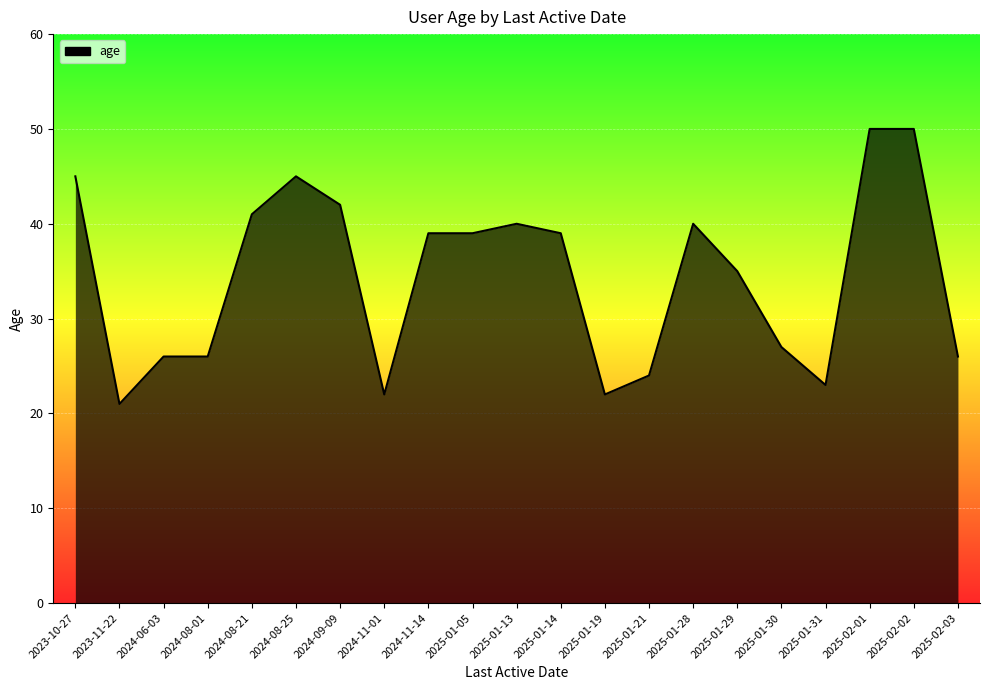

Reading left to right, extract all data points from this chart.

45	21	26	26	41	45	42	22	39	39	40	39	22	24	40	35	27	23	50	50	26